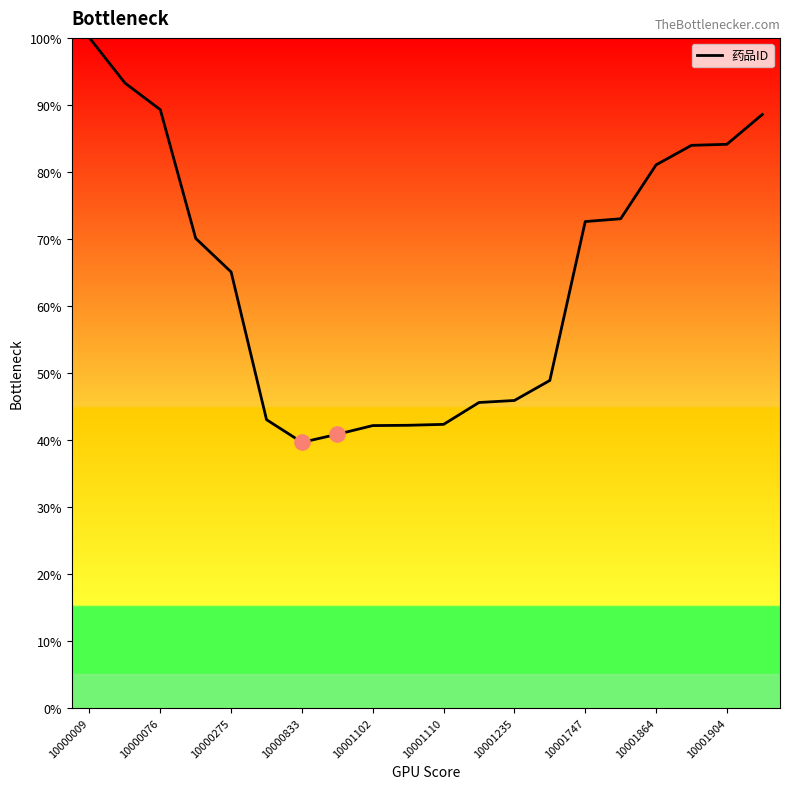

What is the difference between the maximum and minimum values?

60.4